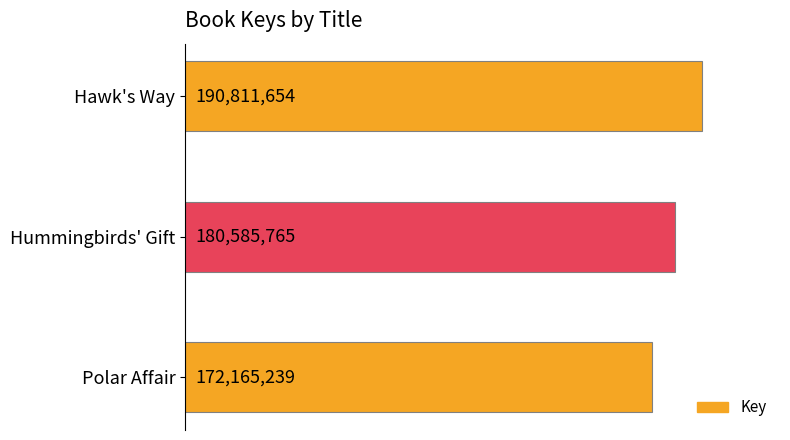

Are the bars horizontal?

Yes